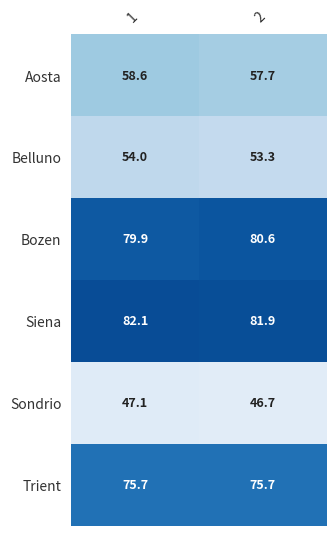

Which label corresponds to the largest value in the chart?

1